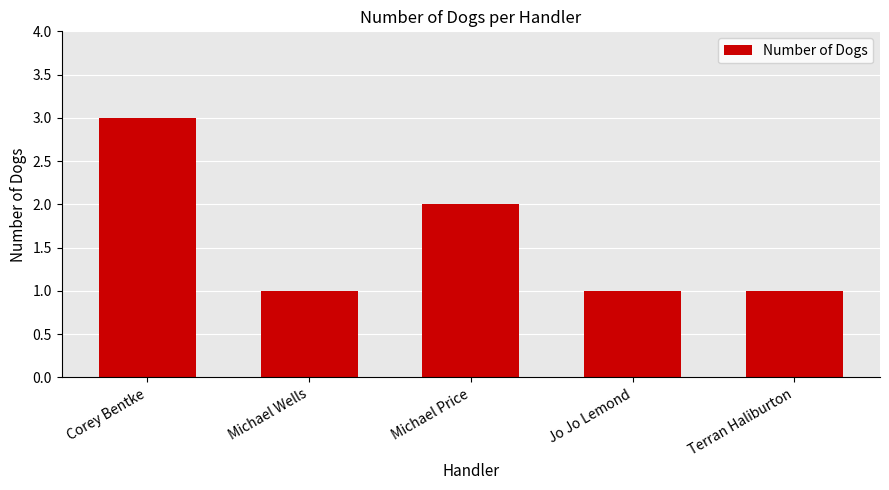

Where is the data nearest to the value 2?

Michael Price